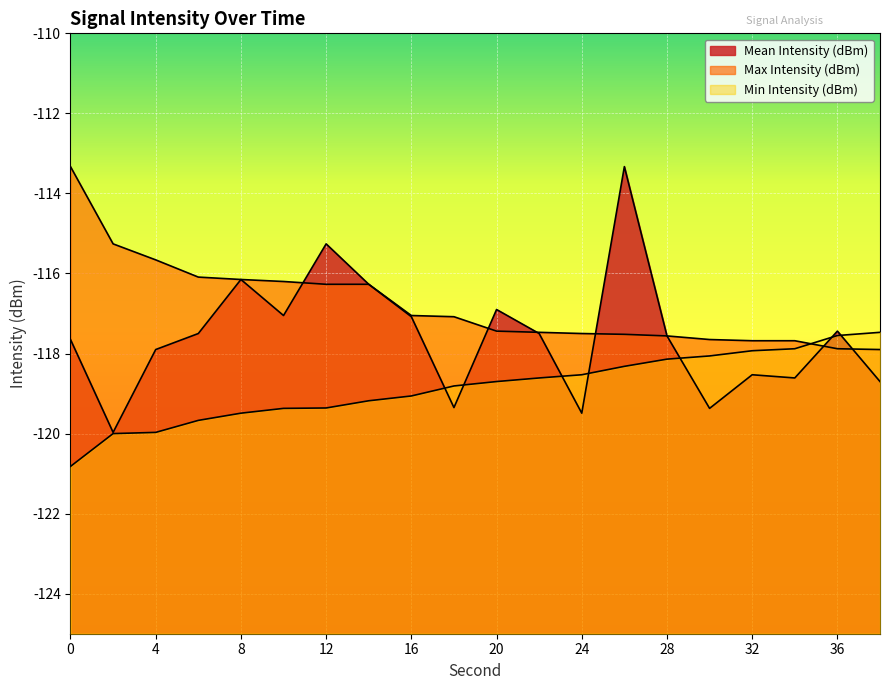

What is the maximum value shown in the chart?

-113.3